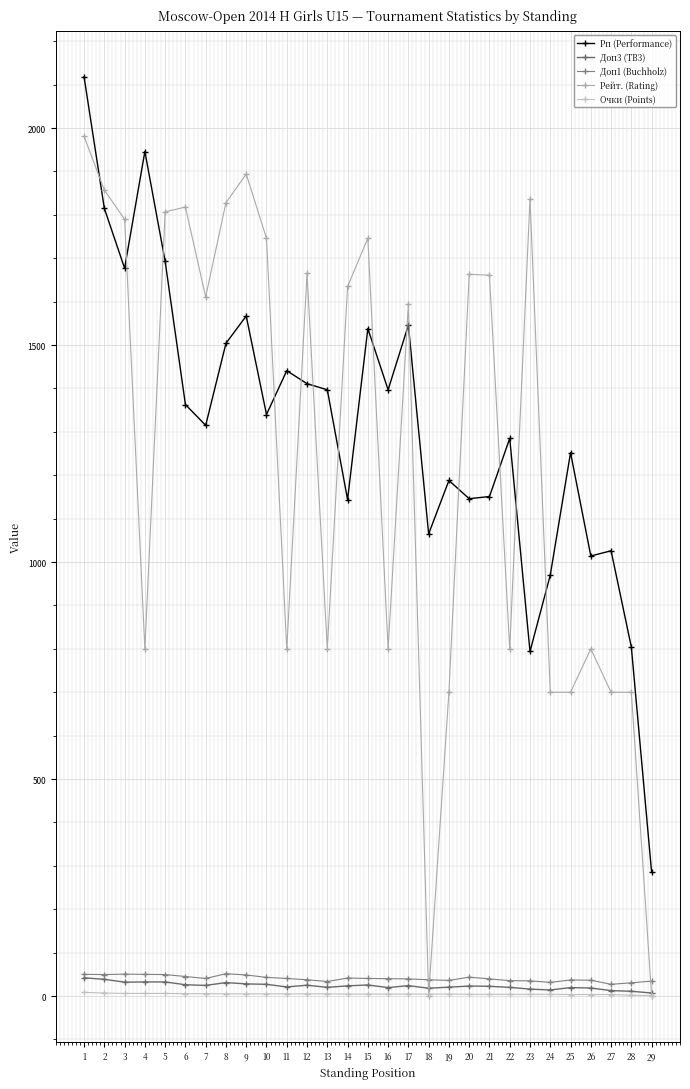

What is the sum of the Рп (Performance) values at 5 and 10?

3033.0